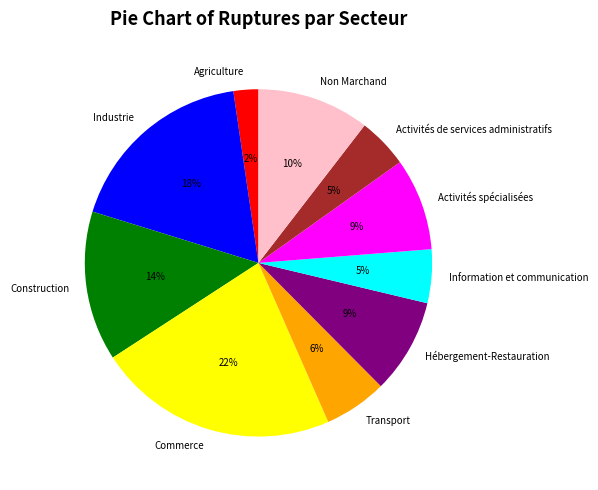

To the nearest percent, what percentage of the pie is Information et communication?

5%